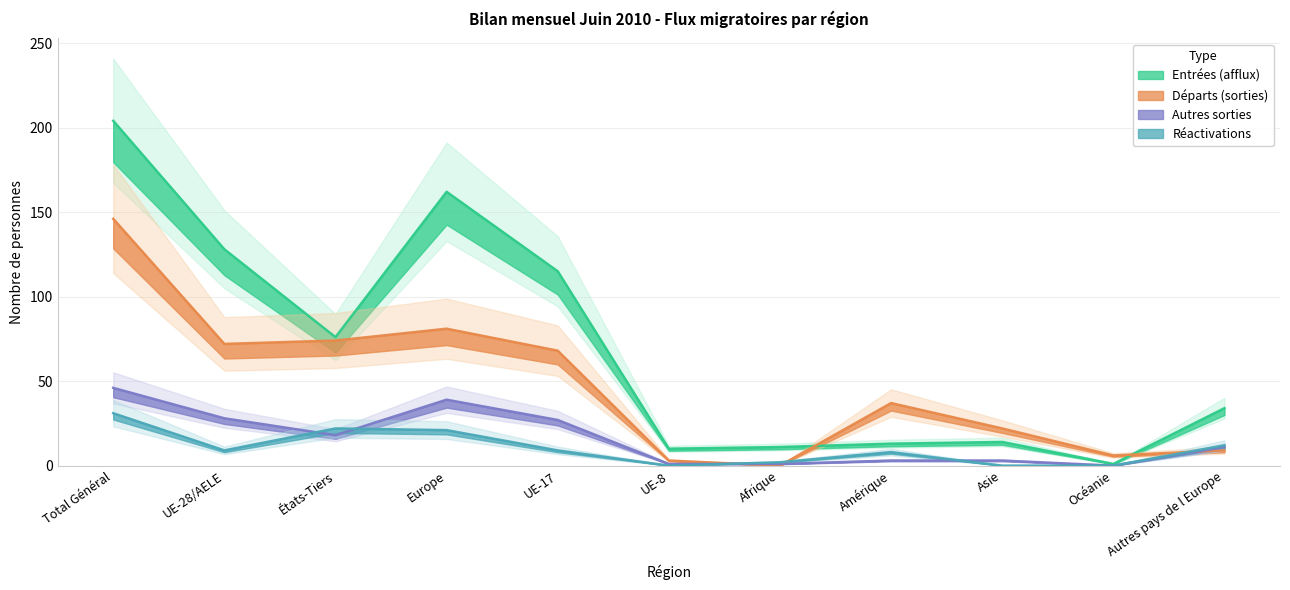

What is the difference between the highest and lowest values at Afrique?

11